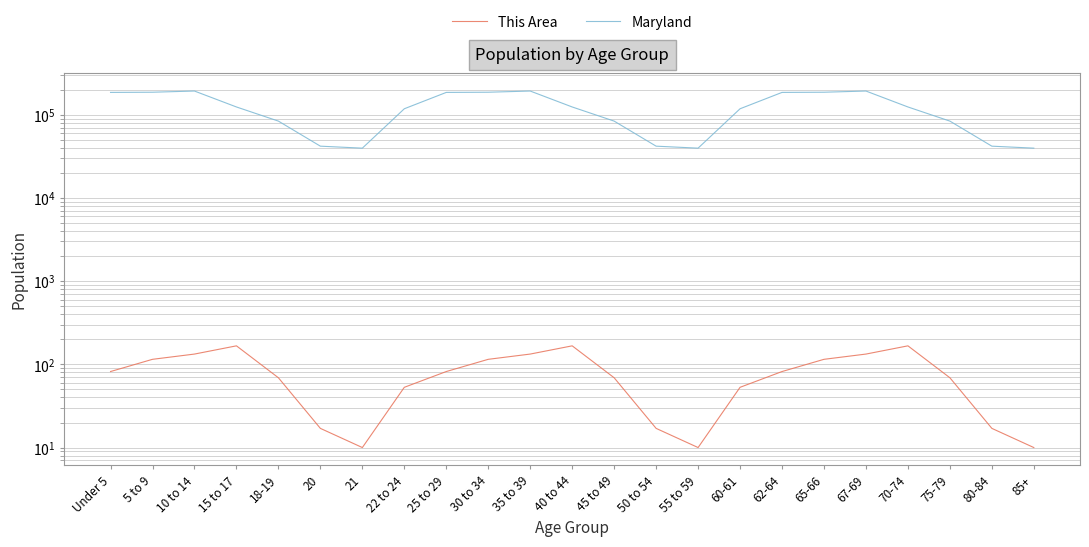

Between 20 and 75-79, which series saw the biggest shift?

Maryland